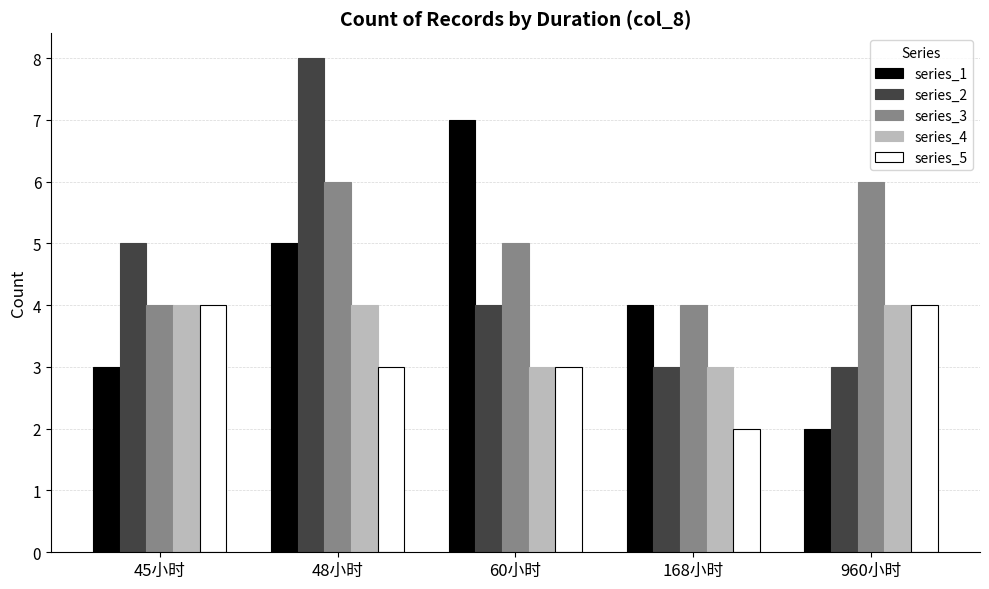

What is the sum of the series_1 values at 960小时 and 168小时?

6